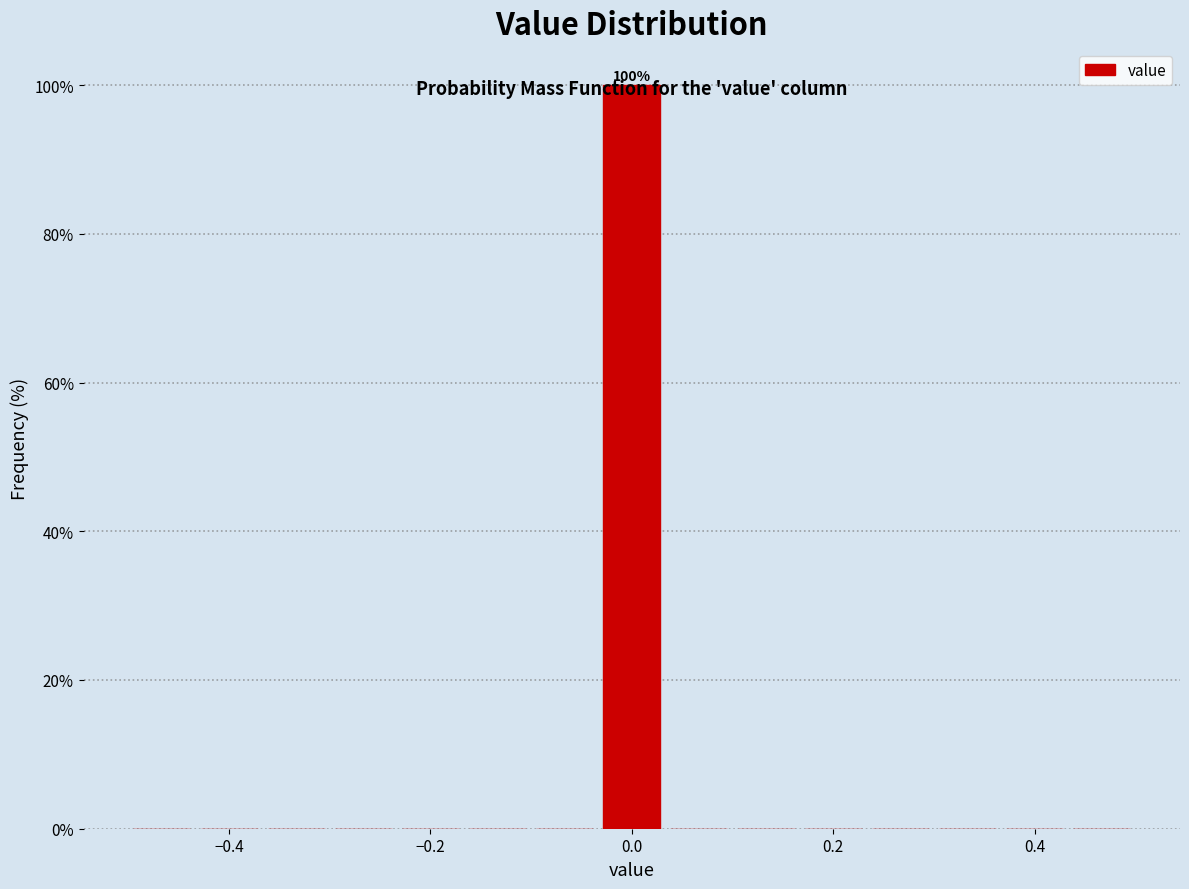

Around what value on the x-axis is the tallest bar? Give the approximate position of its centre, as read against the axis.

0.00